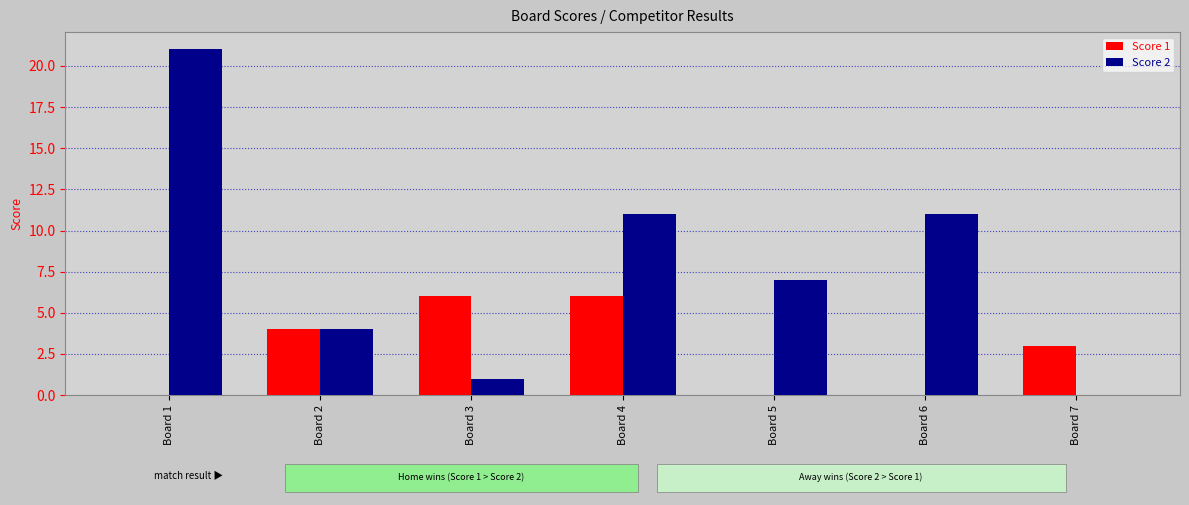

Which series changed the most between Board 4 and Board 7?

Score 2